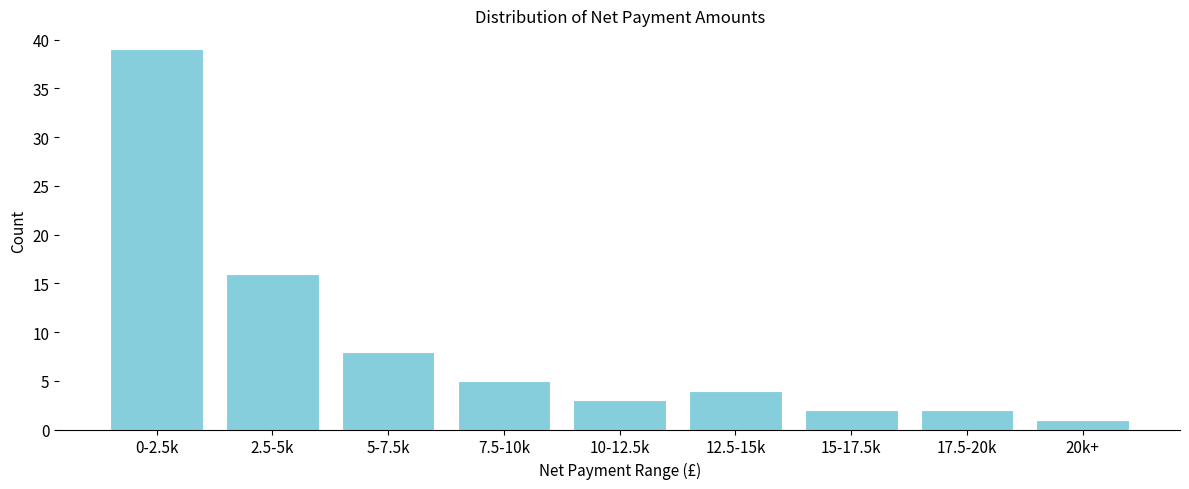

Reading left to right, transcribe all the data shown in this chart.

0-2.5k=39	2.5-5k=16	5-7.5k=8	7.5-10k=5	10-12.5k=3	12.5-15k=4	15-17.5k=2	17.5-20k=2	20k+=1